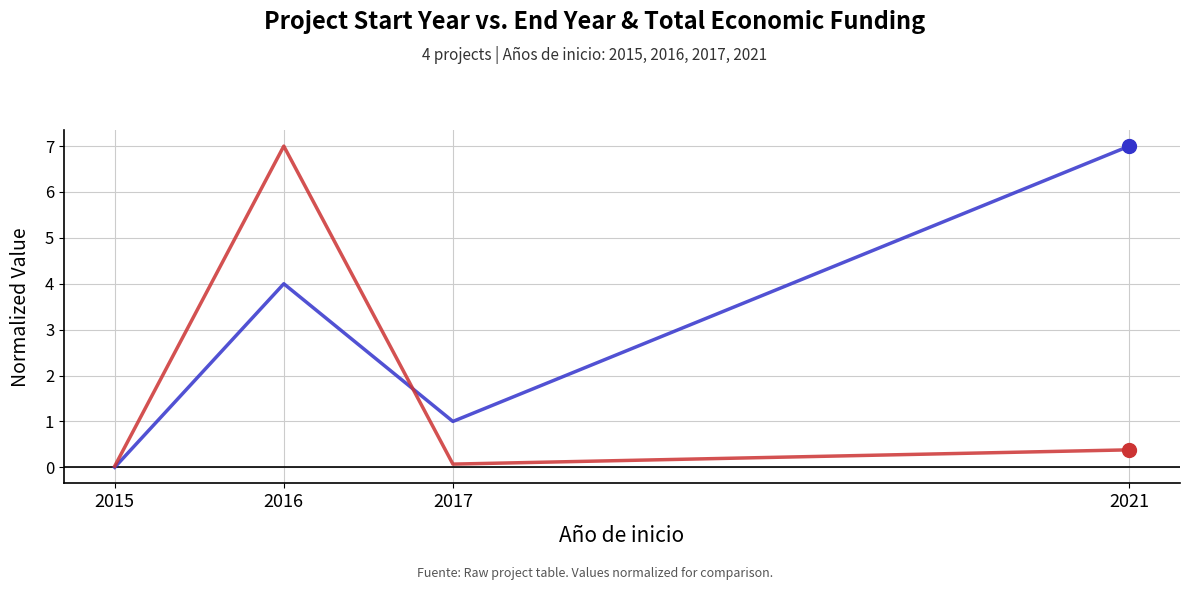

What is the spread (max minus min) of values at 2021?

6.6